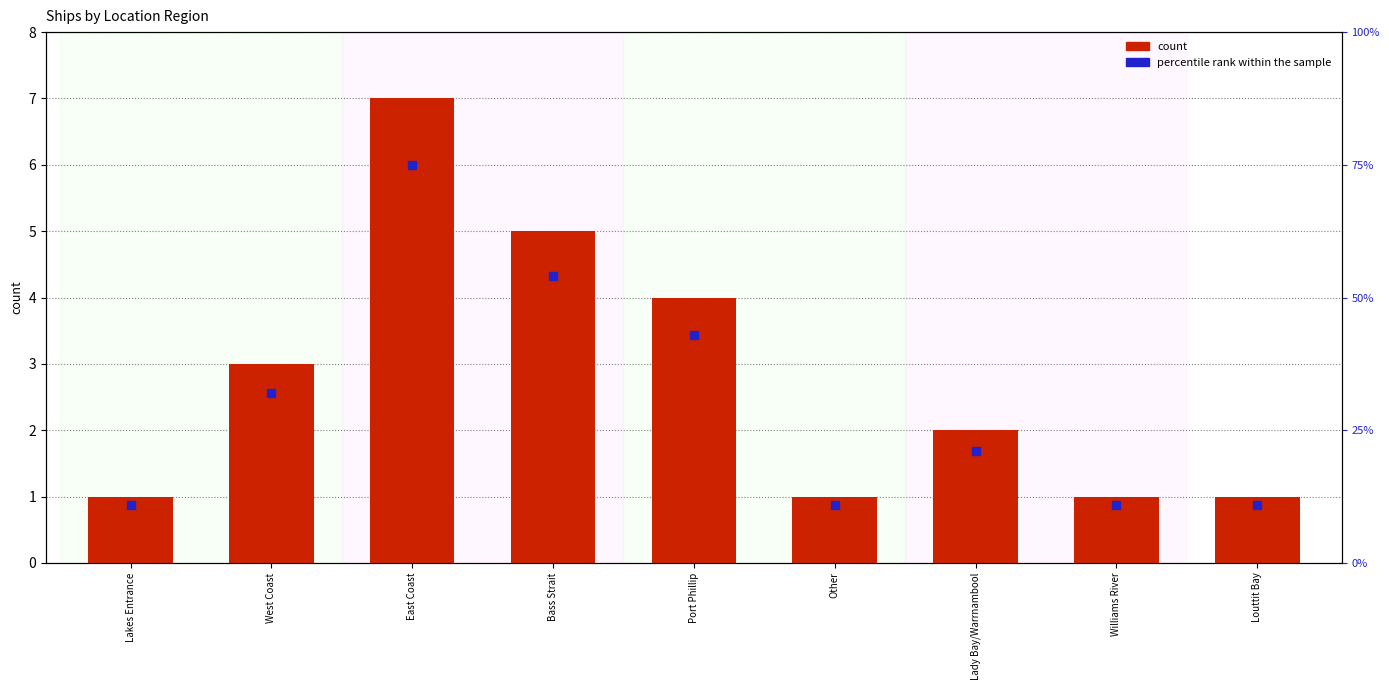

Which series contains the highest Y value?

percentile rank within the sample